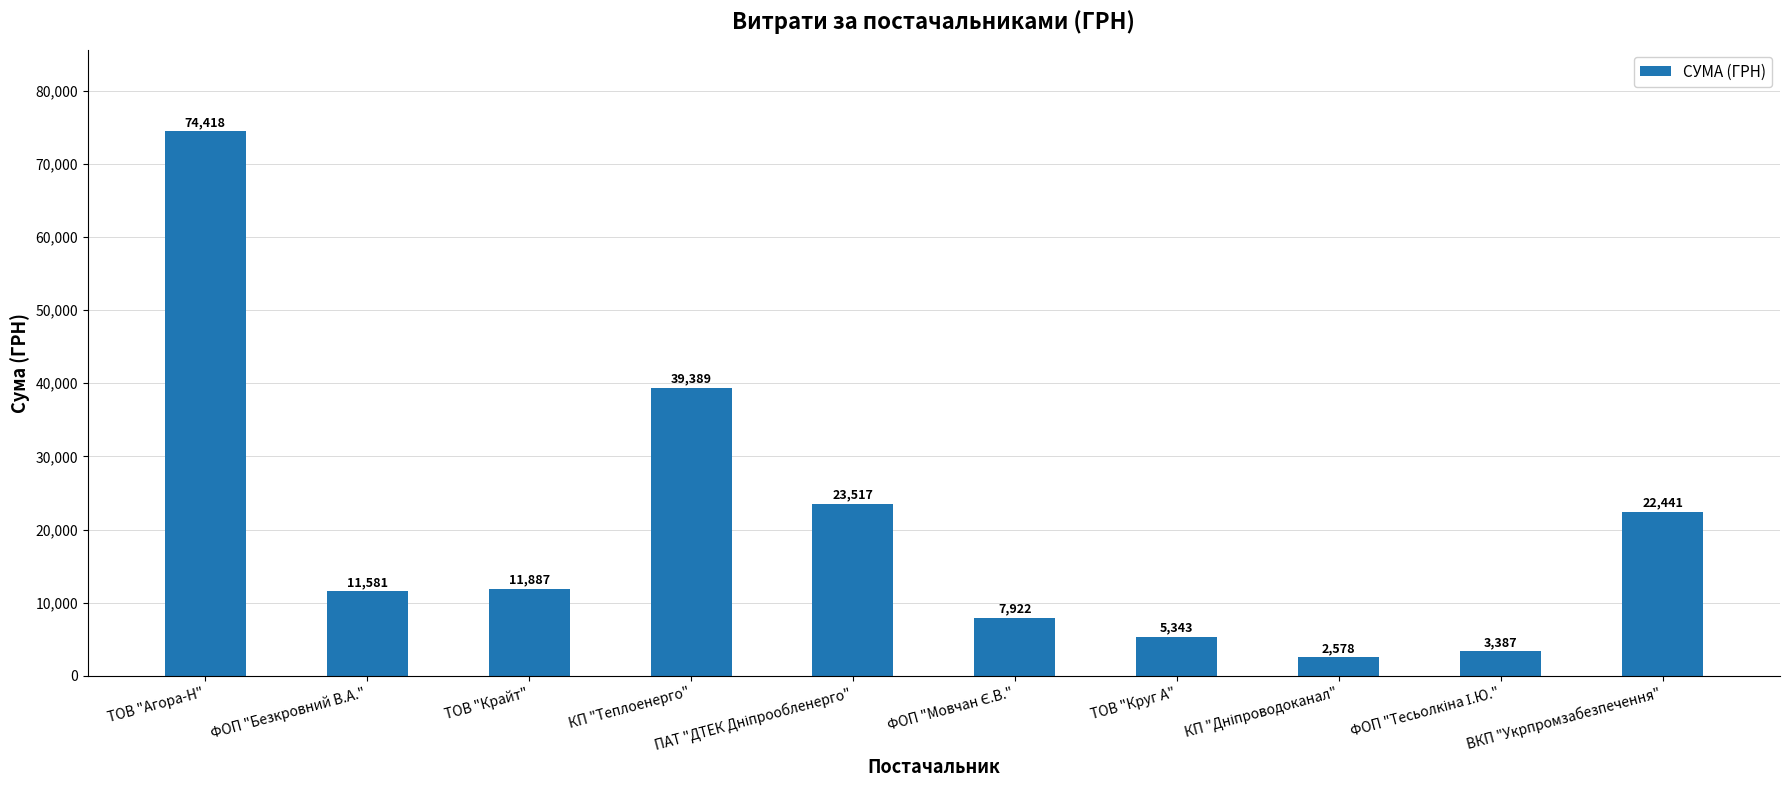

The chart shows a value of 56751.9 at КП "Теплоенерго". True or false?

False